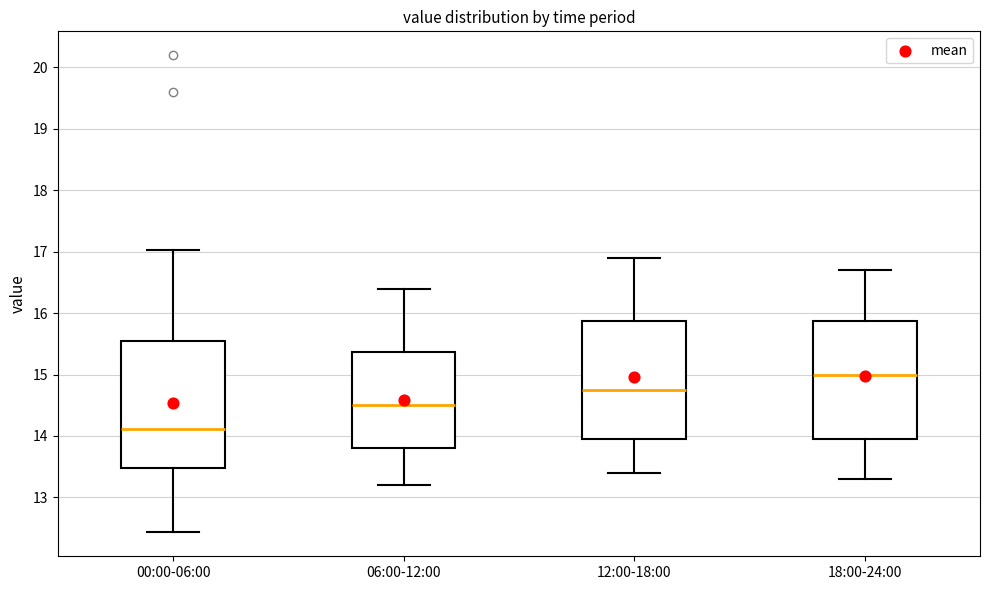

Reading left to right, read every box against the y-axis: the position of its median line, the range the box covers, and the ends of its whiskers. The values are not printed on the chart, so give them approximately, as read against the axis.

00:00-06:00: median 14.1, box 13.5 to 15.6, whiskers 12.4 to 17.0
06:00-12:00: median 14.5, box 13.8 to 15.4, whiskers 13.2 to 16.4
12:00-18:00: median 14.8, box 14.0 to 15.9, whiskers 13.4 to 16.9
18:00-24:00: median 15.0, box 14.0 to 15.9, whiskers 13.3 to 16.7